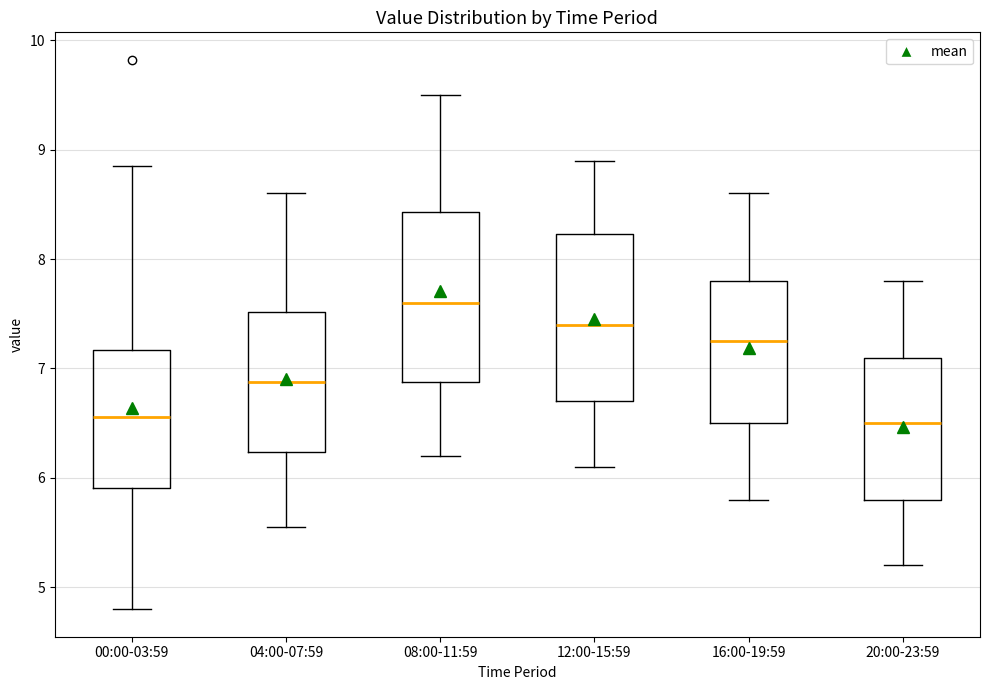

Reading left to right, read every box against the y-axis: the position of its median line, the range the box covers, and the ends of its whiskers. The values are not printed on the chart, so give them approximately, as read against the axis.

00:00-03:59: median 6.6, box 5.9 to 7.2, whiskers 4.8 to 8.9
04:00-07:59: median 6.9, box 6.2 to 7.5, whiskers 5.6 to 8.6
08:00-11:59: median 7.6, box 6.9 to 8.4, whiskers 6.2 to 9.5
12:00-15:59: median 7.4, box 6.7 to 8.2, whiskers 6.1 to 8.9
16:00-19:59: median 7.3, box 6.5 to 7.8, whiskers 5.8 to 8.6
20:00-23:59: median 6.5, box 5.8 to 7.1, whiskers 5.2 to 7.8